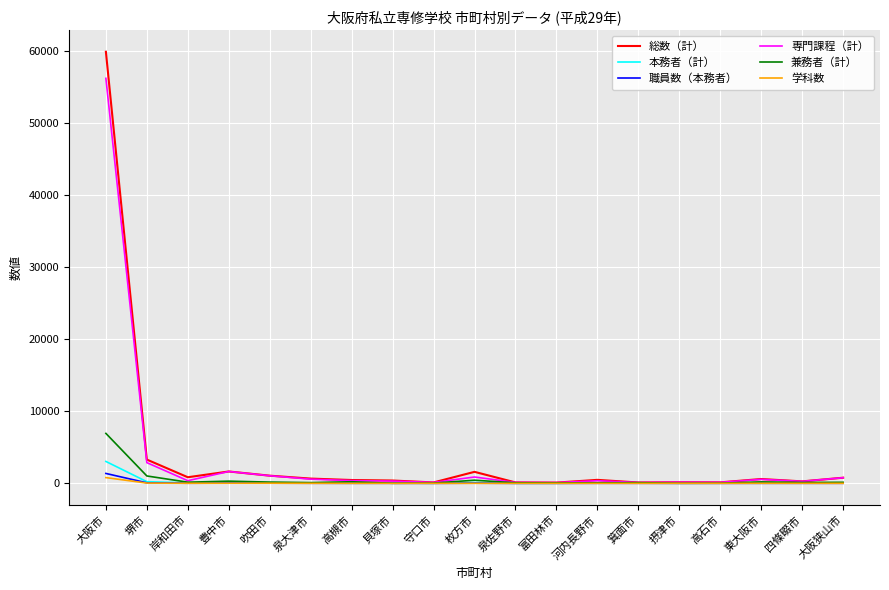

What are all the series names shown in the legend?

総数（計）, 本務者（計）, 職員数（本務者）, 専門課程（計）, 兼務者（計）, 学科数